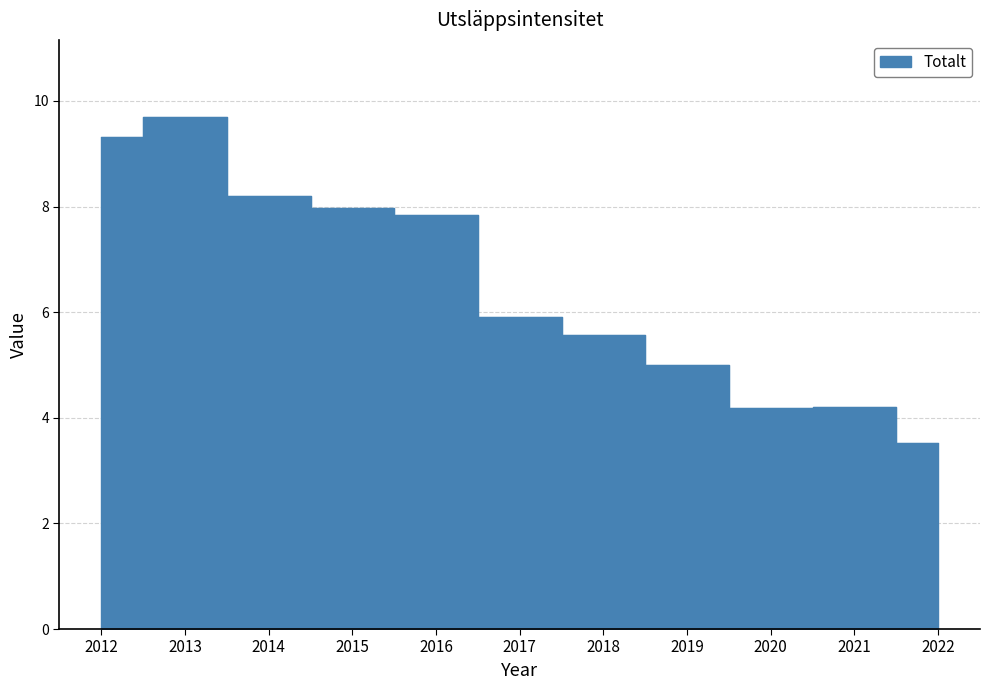

Rank the categories by value from highest to lowest.

2013, 2012, 2014, 2015, 2016, 2017, 2018, 2019, 2021, 2020, 2022